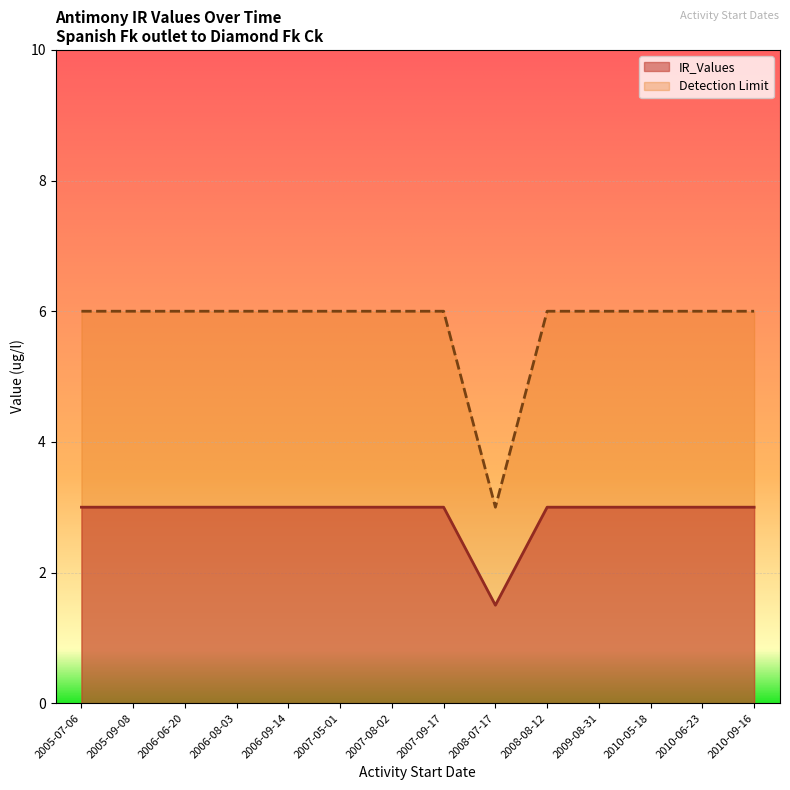

True or false: Detection Limit has a value of 6.0 at 2009-08-31.

True